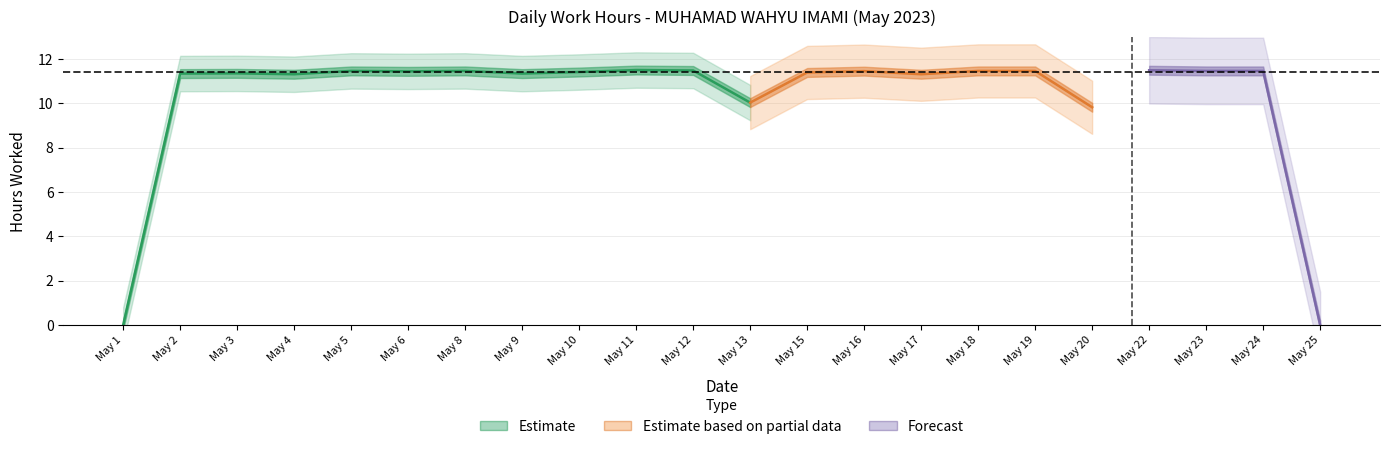

The value at 4 is 14.7. True or false?

False